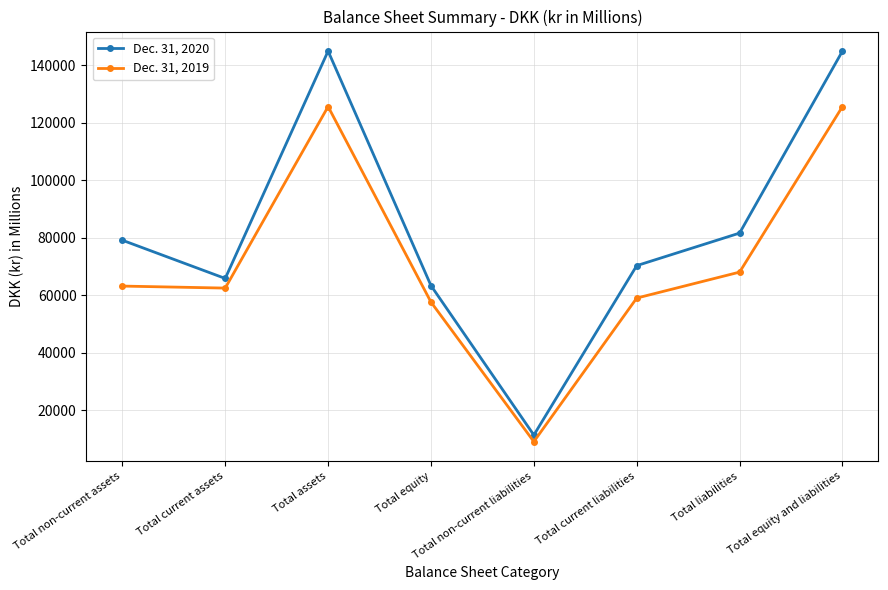

True or false: Dec. 31, 2019 has a value of 100836 at Total non-current assets.

False